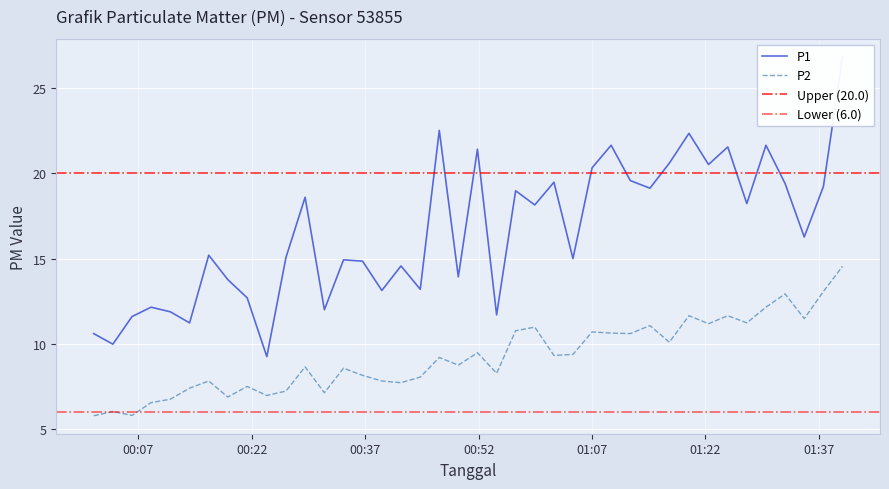

Reading left to right, extract all data points from this chart.

P1: 2023-07-02T00:01:05=10.6	2023-07-02T00:03:37=10.0	2023-07-02T00:06:09=11.6	2023-07-02T00:08:40=12.2	2023-07-02T00:11:13=11.9	2023-07-02T00:13:46=11.2	2023-07-02T00:16:18=15.2	2023-07-02T00:18:49=13.8	2023-07-02T00:21:23=12.7	2023-07-02T00:23:59=9.2	2023-07-02T00:26:31=15.1	2023-07-02T00:29:03=18.6	2023-07-02T00:31:36=12.0	2023-07-02T00:34:08=14.9	2023-07-02T00:36:39=14.8	2023-07-02T00:39:12=13.1	2023-07-02T00:41:44=14.6	2023-07-02T00:44:17=13.2	2023-07-02T00:46:48=22.5	2023-07-02T00:49:19=13.9	2023-07-02T00:51:51=21.4	2023-07-02T00:54:23=11.7	2023-07-02T00:56:54=19.0	2023-07-02T00:59:26=18.1	2023-07-02T01:01:58=19.5	2023-07-02T01:04:29=15.0	2023-07-02T01:07:01=20.3	2023-07-02T01:09:32=21.6	2023-07-02T01:12:04=19.6	2023-07-02T01:14:40=19.1	2023-07-02T01:17:14=20.6	2023-07-02T01:19:50=22.4	2023-07-02T01:22:25=20.5	2023-07-02T01:24:58=21.6	2023-07-02T01:27:29=18.2	2023-07-02T01:30:01=21.6	2023-07-02T01:32:33=19.4	2023-07-02T01:35:05=16.3	2023-07-02T01:37:37=19.2	2023-07-02T01:40:09=26.9
P2: 2023-07-02T00:01:05=5.8	2023-07-02T00:03:37=6.0	2023-07-02T00:06:09=5.8	2023-07-02T00:08:40=6.5	2023-07-02T00:11:13=6.8	2023-07-02T00:13:46=7.4	2023-07-02T00:16:18=7.8	2023-07-02T00:18:49=6.9	2023-07-02T00:21:23=7.5	2023-07-02T00:23:59=7.0	2023-07-02T00:26:31=7.2	2023-07-02T00:29:03=8.7	2023-07-02T00:31:36=7.1	2023-07-02T00:34:08=8.6	2023-07-02T00:36:39=8.2	2023-07-02T00:39:12=7.8	2023-07-02T00:41:44=7.7	2023-07-02T00:44:17=8.1	2023-07-02T00:46:48=9.2	2023-07-02T00:49:19=8.8	2023-07-02T00:51:51=9.5	2023-07-02T00:54:23=8.3	2023-07-02T00:56:54=10.8	2023-07-02T00:59:26=11.0	2023-07-02T01:01:58=9.3	2023-07-02T01:04:29=9.4	2023-07-02T01:07:01=10.7	2023-07-02T01:09:32=10.6	2023-07-02T01:12:04=10.6	2023-07-02T01:14:40=11.1	2023-07-02T01:17:14=10.1	2023-07-02T01:19:50=11.7	2023-07-02T01:22:25=11.2	2023-07-02T01:24:58=11.7	2023-07-02T01:27:29=11.2	2023-07-02T01:30:01=12.2	2023-07-02T01:32:33=12.9	2023-07-02T01:35:05=11.5	2023-07-02T01:37:37=13.1	2023-07-02T01:40:09=14.6